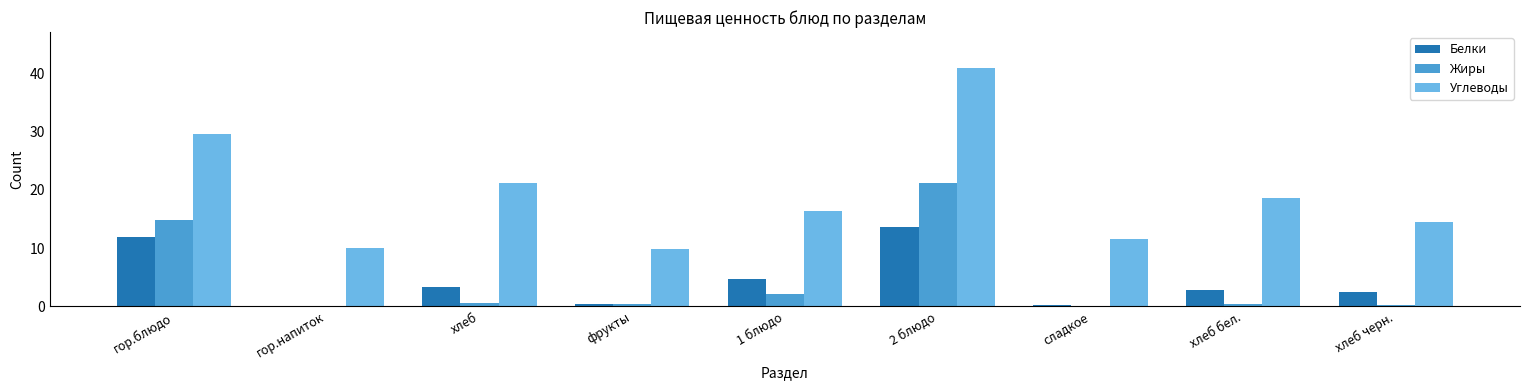

Which series has the largest range (max minus min)?

Углеводы